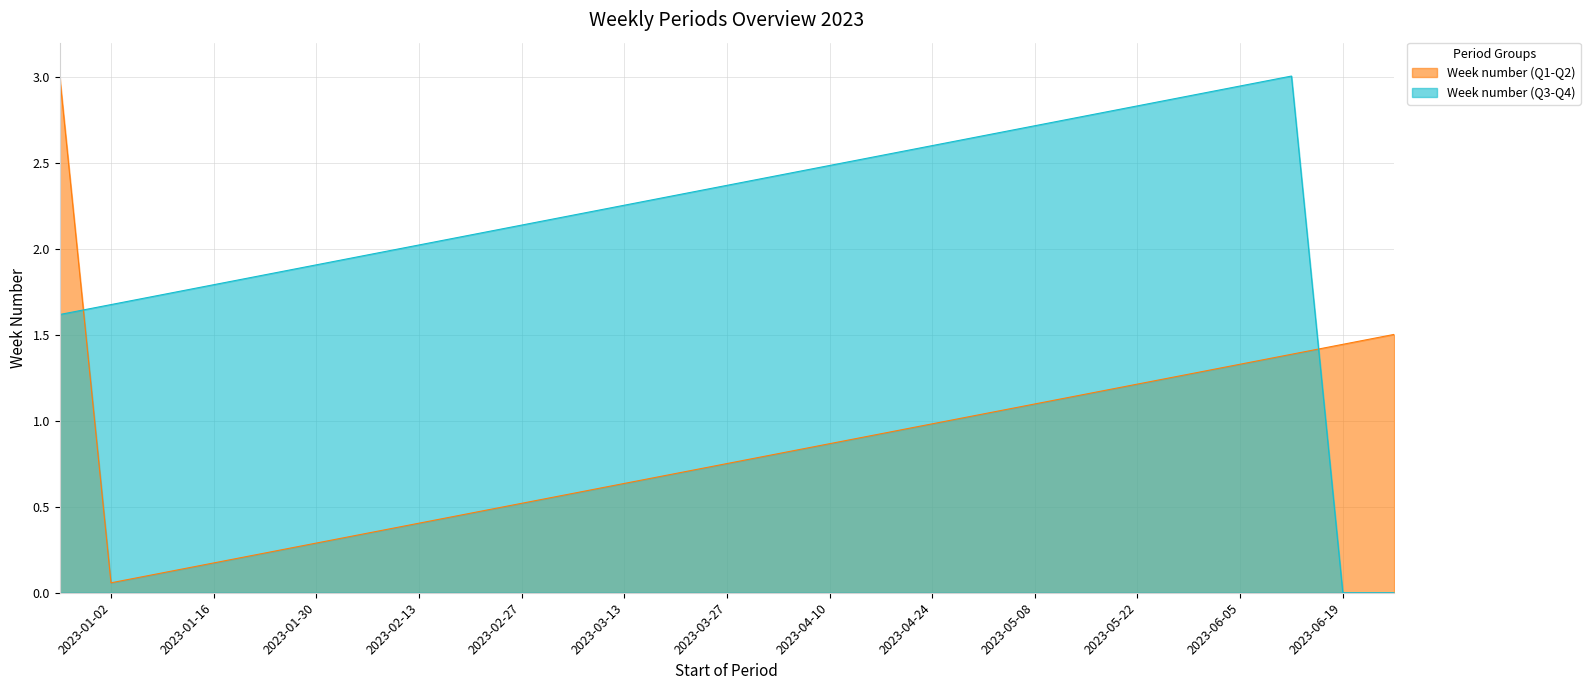

Does the chart have visible grid lines?

Yes